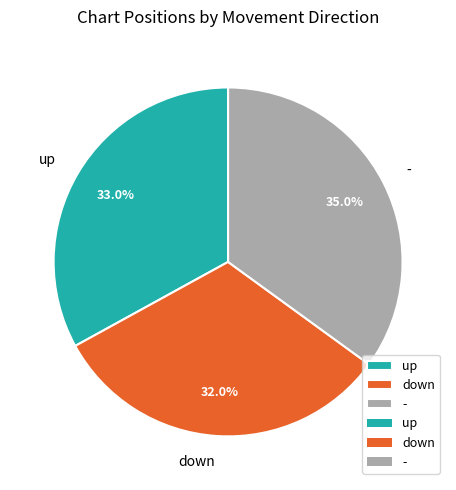

What is the ratio of the value at - to the value at up?

1.1